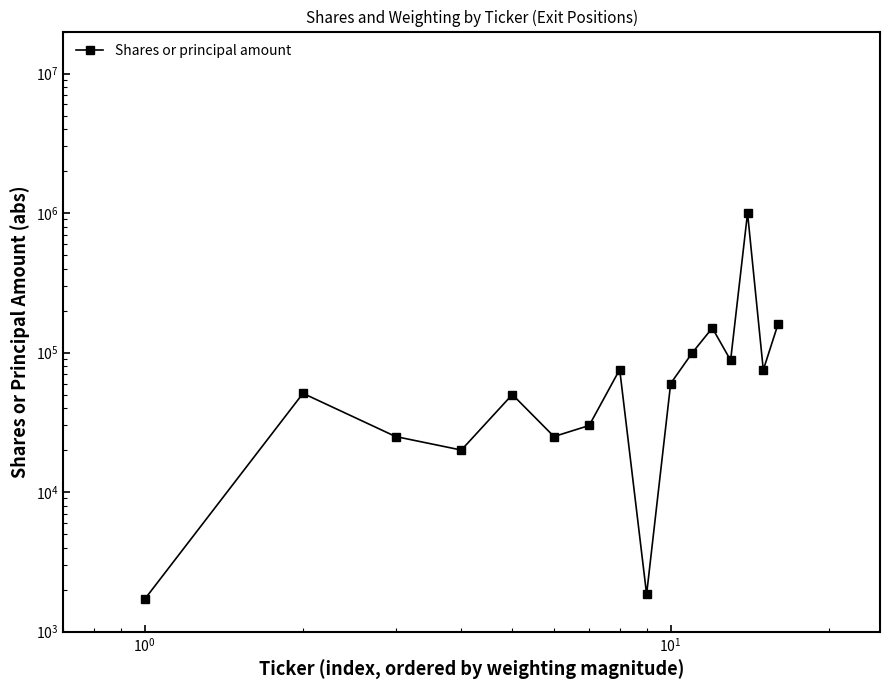

How many data points are less than 60000?

8